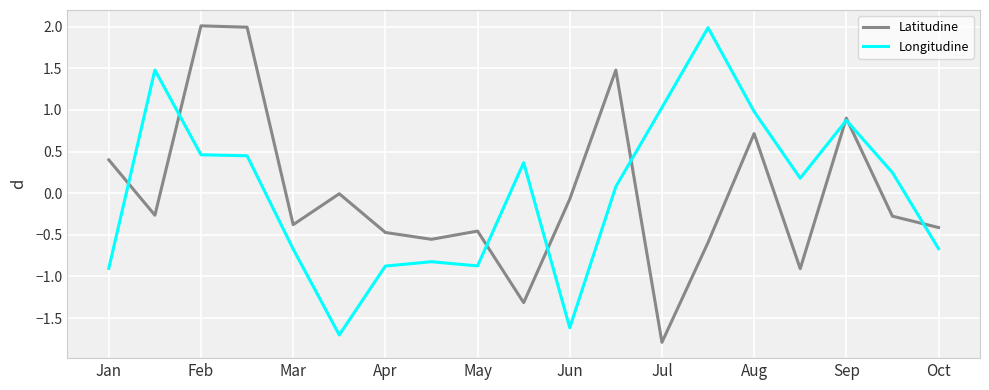

What is the maximum value for Longitudine?

2.0